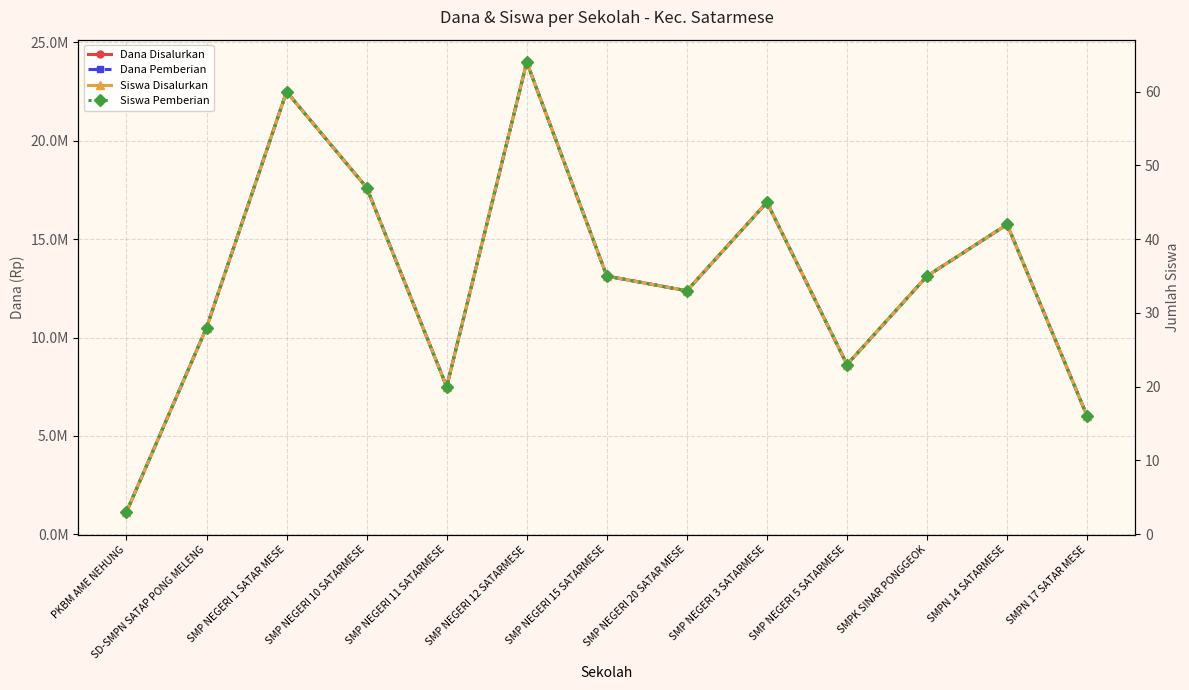

How many data points in Siswa Pemberian are above 35?

5